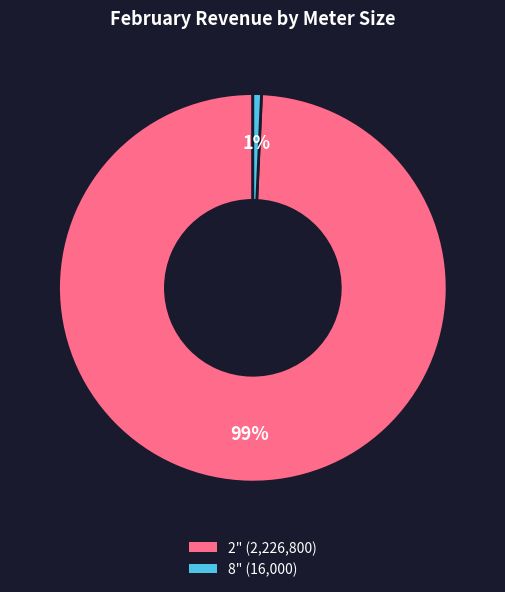

What is the largest slice in the pie chart?

2"